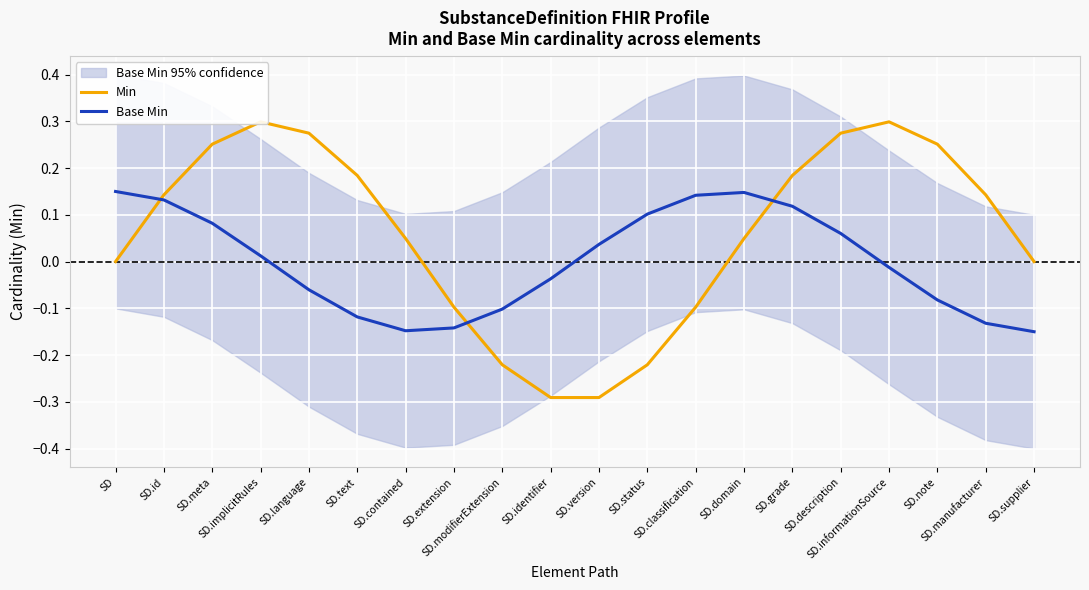

Is it true that Base Min equals 0.2 at SD?

False